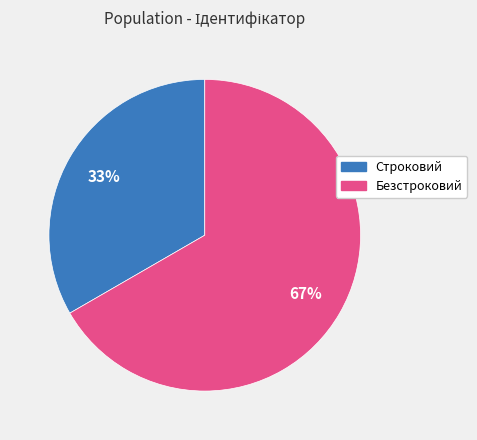

Between Безстроковий and Строковий, which is larger?

Безстроковий